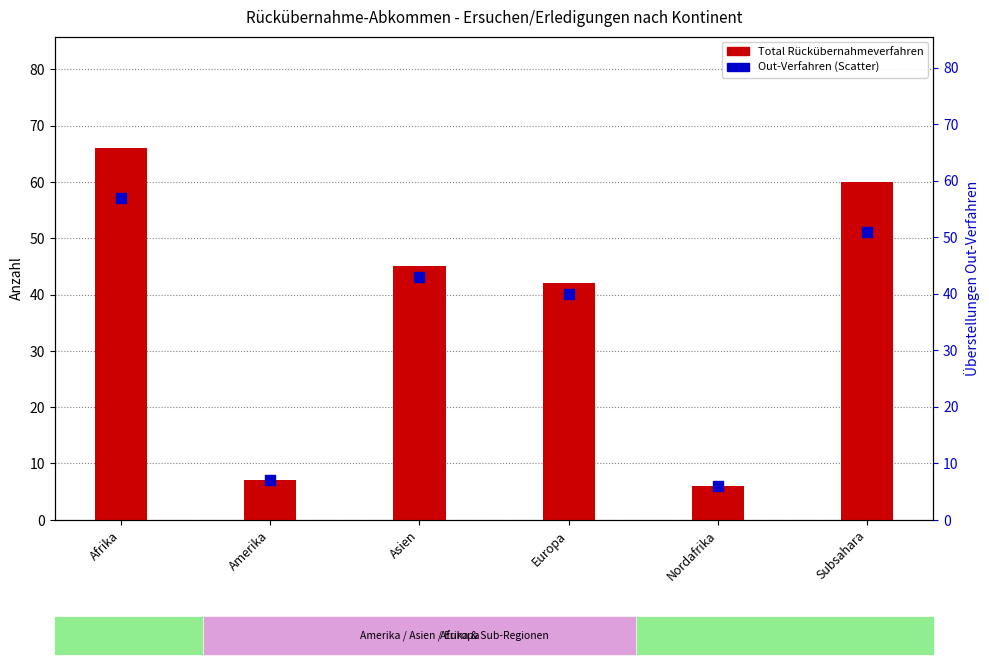

What are all the series names shown in the legend?

Total Rückübernahmeverfahren, Out-Verfahren